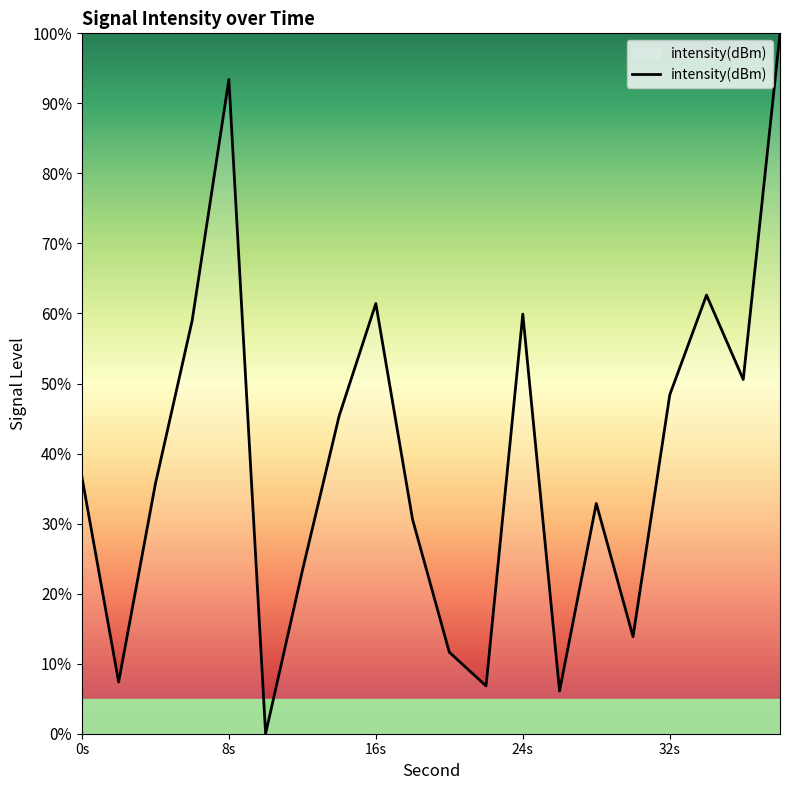

What is the greatest value displayed?

100.0